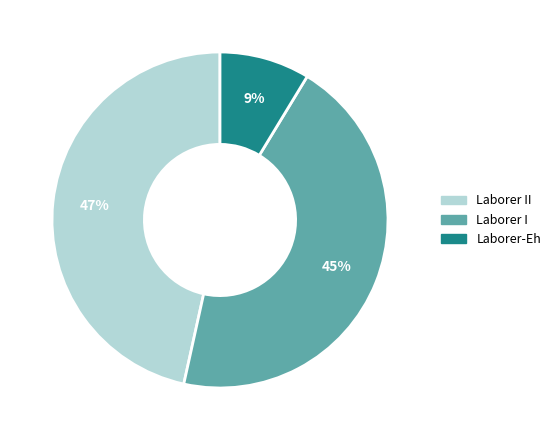

Does Laborer II represent more than half of the total?

No